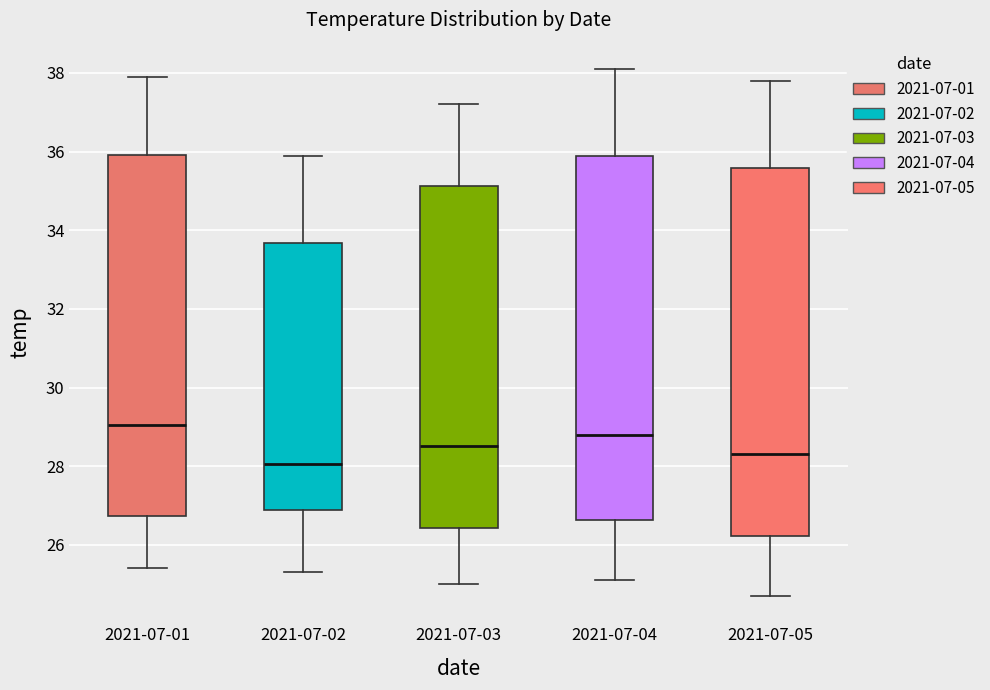

Reading left to right, transcribe this box plot: for each box, give where its median line is, the range the box spans, and where its two whiskers end, as read against the y-axis. The values are not printed on the chart, so give them approximately, as read against the axis.

2021-07-01: median 29.0, box 26.8 to 36.0, whiskers 25.4 to 38.0
2021-07-02: median 28.0, box 26.8 to 33.6, whiskers 25.4 to 36.0
2021-07-03: median 28.6, box 26.4 to 35.2, whiskers 25.0 to 37.2
2021-07-04: median 28.8, box 26.6 to 35.8, whiskers 25.2 to 38.2
2021-07-05: median 28.4, box 26.2 to 35.6, whiskers 24.8 to 37.8